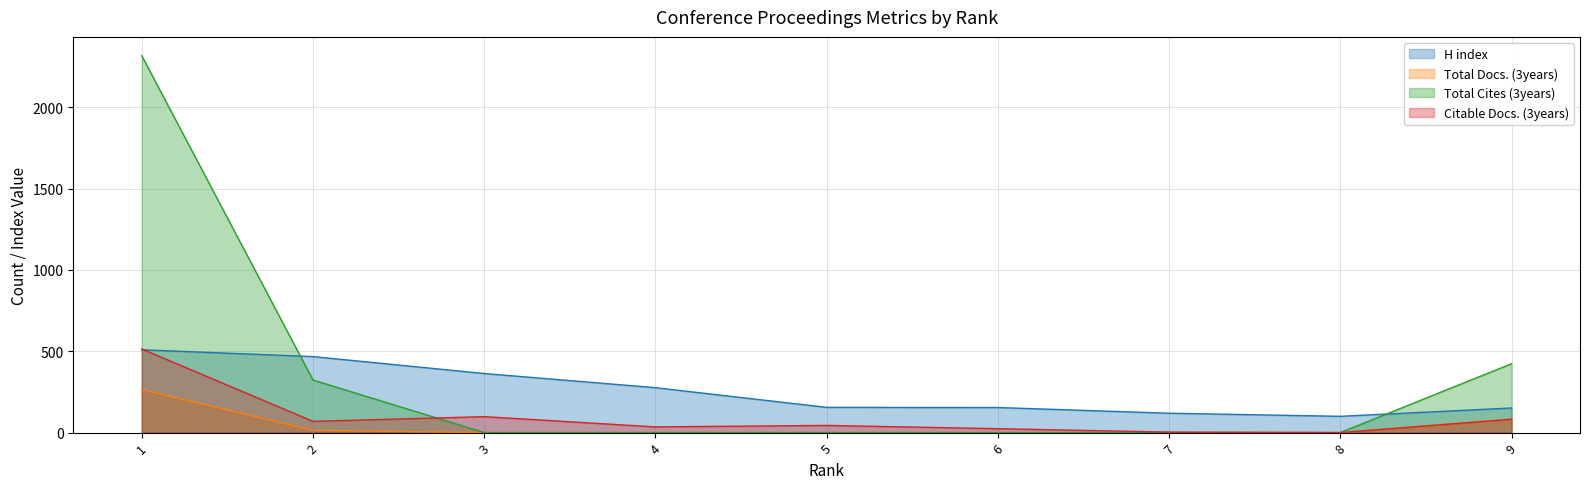

True or false: Total Cites (3years) and Citable Docs. (3years) intersect in this chart.

True